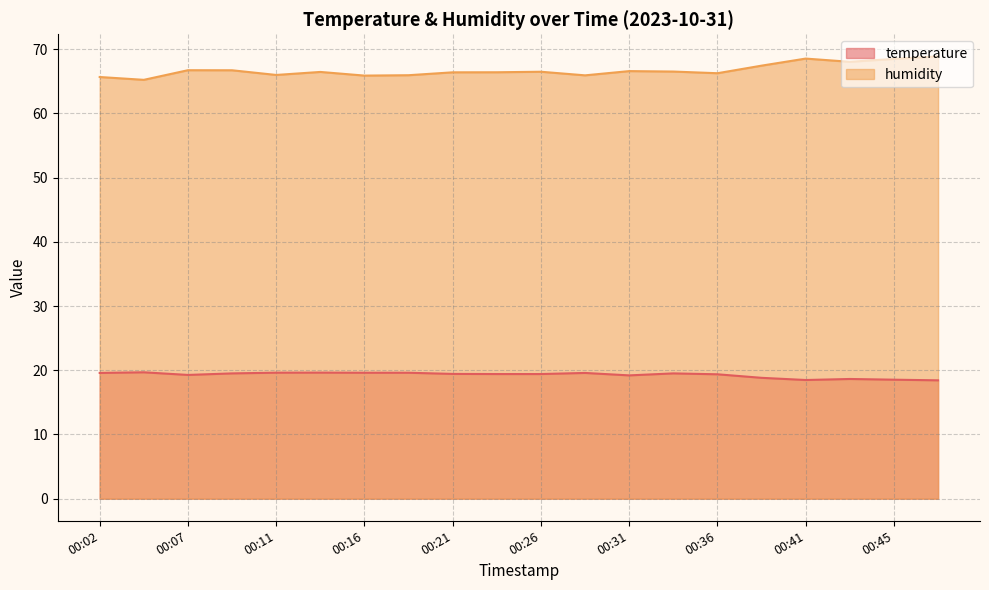

What is the approximate value of humidity at 00:24?

66.4